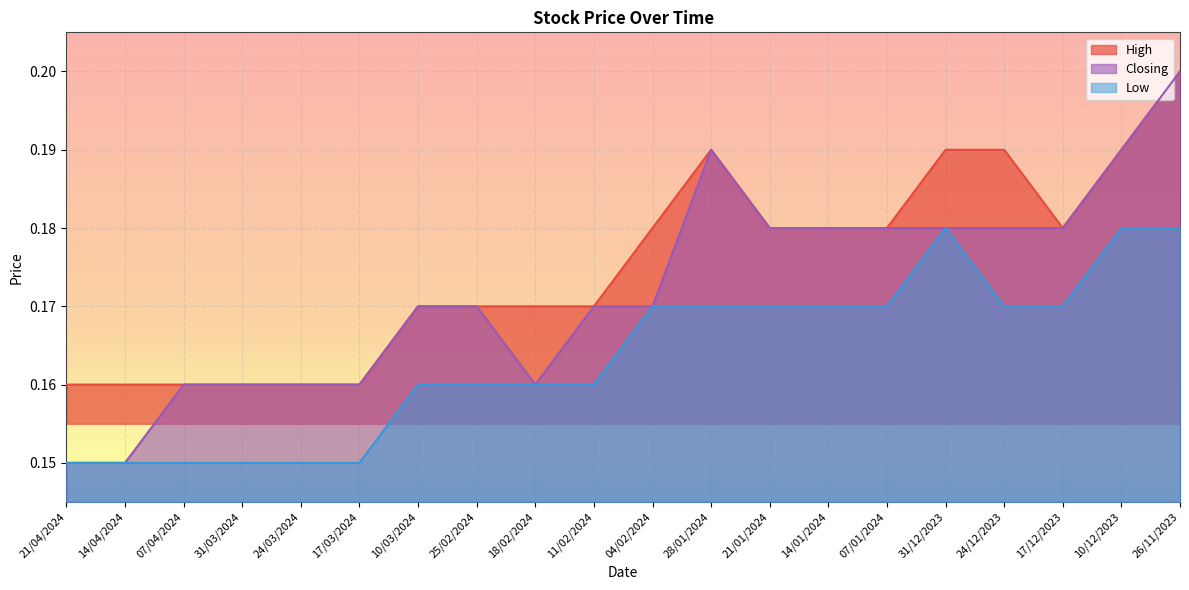

What is the sum of the Closing values at 24/03/2024 and 21/01/2024?

0.3